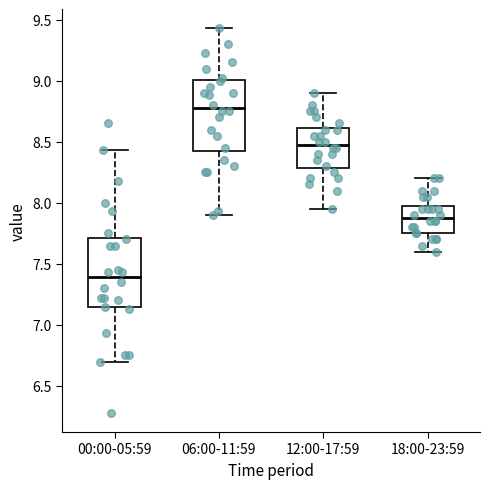

Which box has the lowest median line?

00:00-05:59